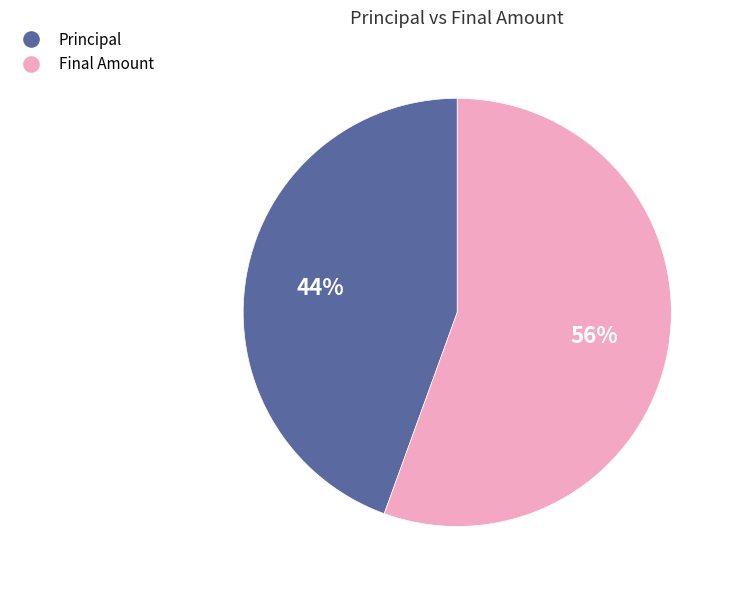

To the nearest percent, what portion does Final Amount represent?

56%